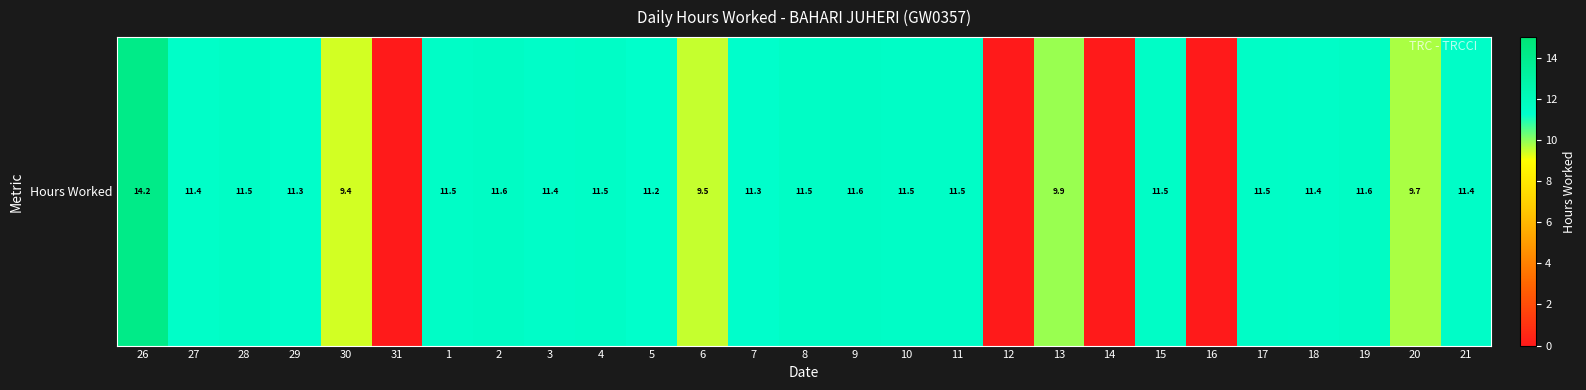

List the labels in order of value, largest first.

26, 2, 9, 19, 28, 8, 11, 15, 17, 4, 10, 1, 21, 18, 3, 27, 29, 7, 5, 13, 20, 6, 30, 31, 12, 14, 16